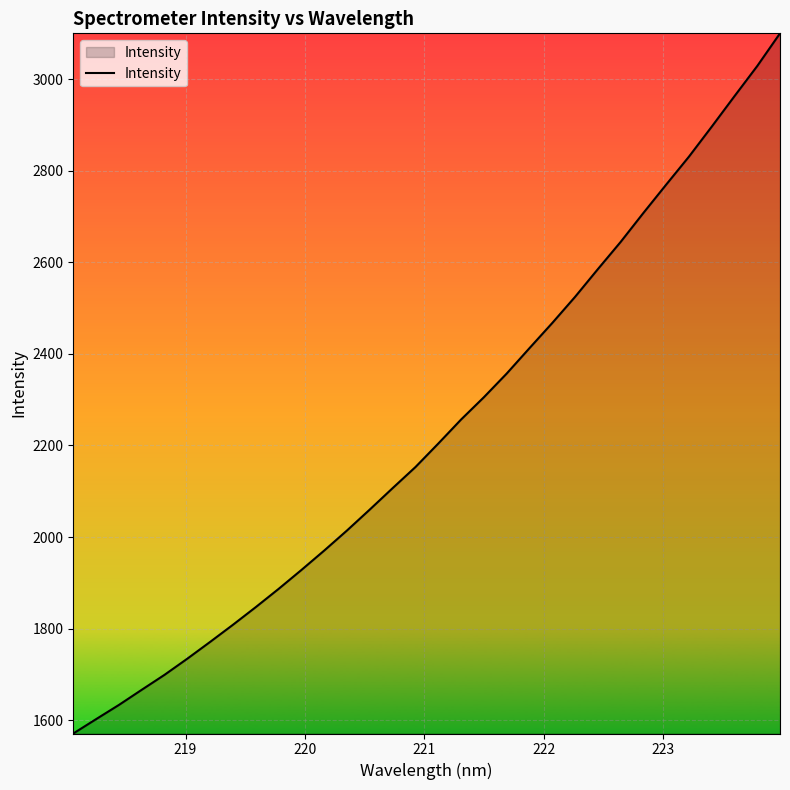

What is the maximum value shown in the chart?

3100.5